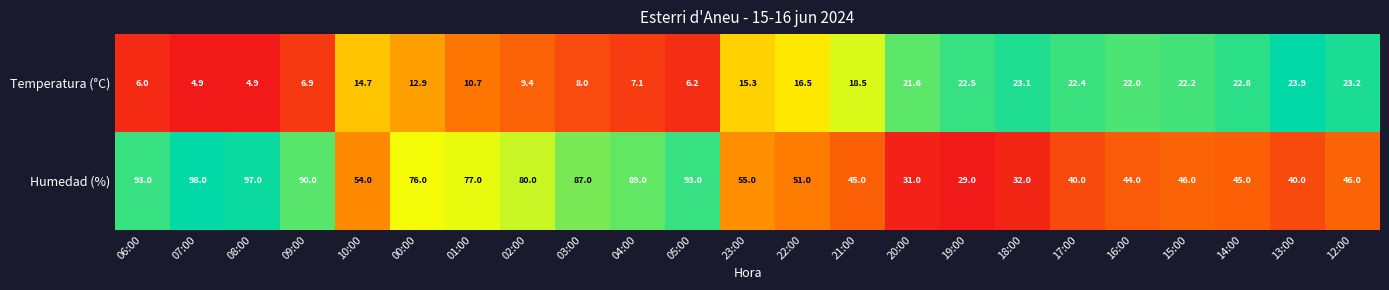

Which series has the largest range (max minus min)?

Humedad (%)